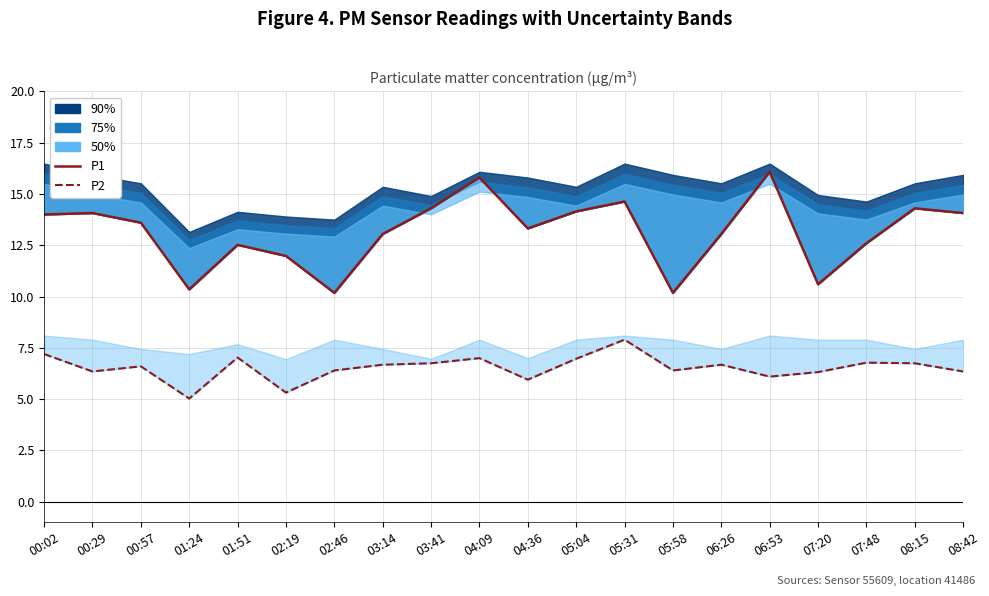

Reading right to left, what are all the values shown in this chart?

P1: 14.1	14.3	12.6	10.6	16.1	13.1	10.2	14.6	14.2	13.3	15.8	14.3	13.1	10.2	12.0	12.5	10.3	13.6	14.1	14.0
P2: 6.3	6.8	6.8	6.3	6.1	6.7	6.4	7.9	7.0	6.0	7.0	6.8	6.7	6.4	5.3	7.0	5.0	6.6	6.3	7.2